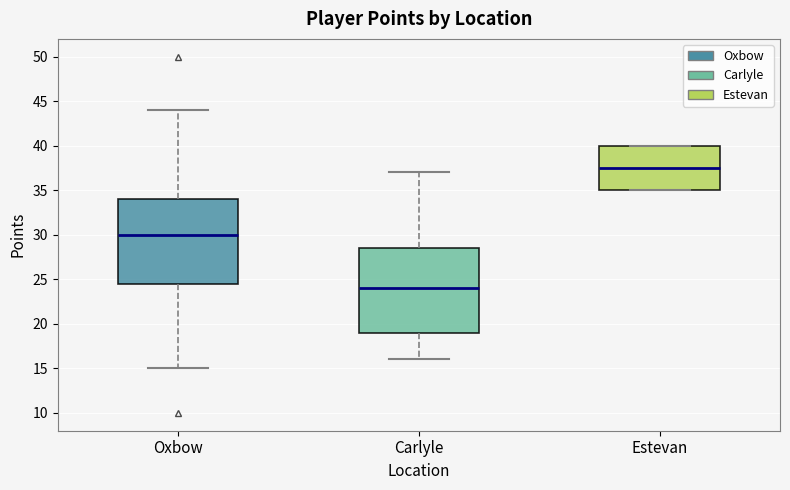

Where is the lower edge of the box for Carlyle on the y-axis? The values are not printed on the chart, so give them approximately, as read against the axis.

19.0